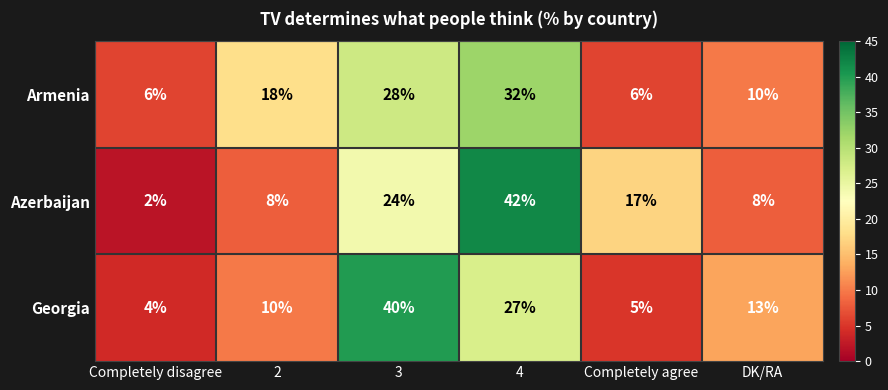

Reading left to right, list all the values displayed in this chart.

Armenia: Completely disagree=6	2=18	3=28	4=32	Completely agree=6	DK/RA=10
Azerbaijan: Completely disagree=2	2=8	3=24	4=42	Completely agree=17	DK/RA=8
Georgia: Completely disagree=4	2=10	3=40	4=27	Completely agree=5	DK/RA=13